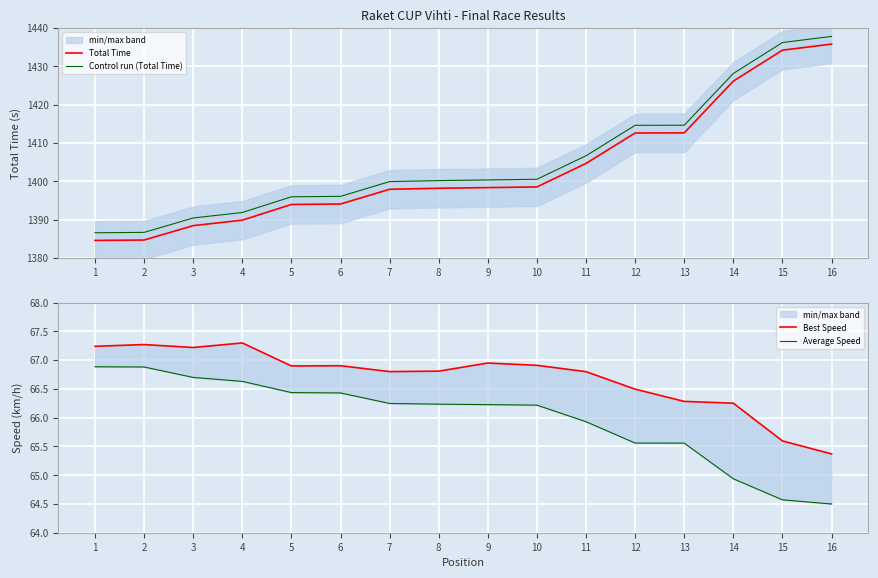

In Best Speed, how many points are higher than both neighbors (excluding endpoints)?

4